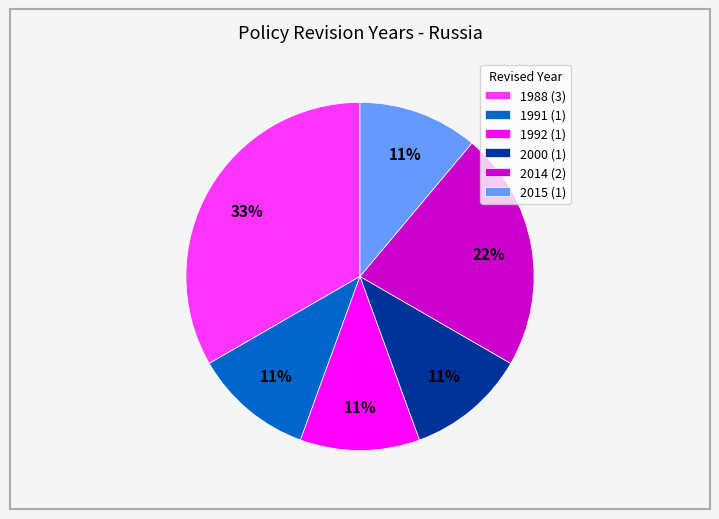

What is the largest slice in the pie chart?

1988 (3)